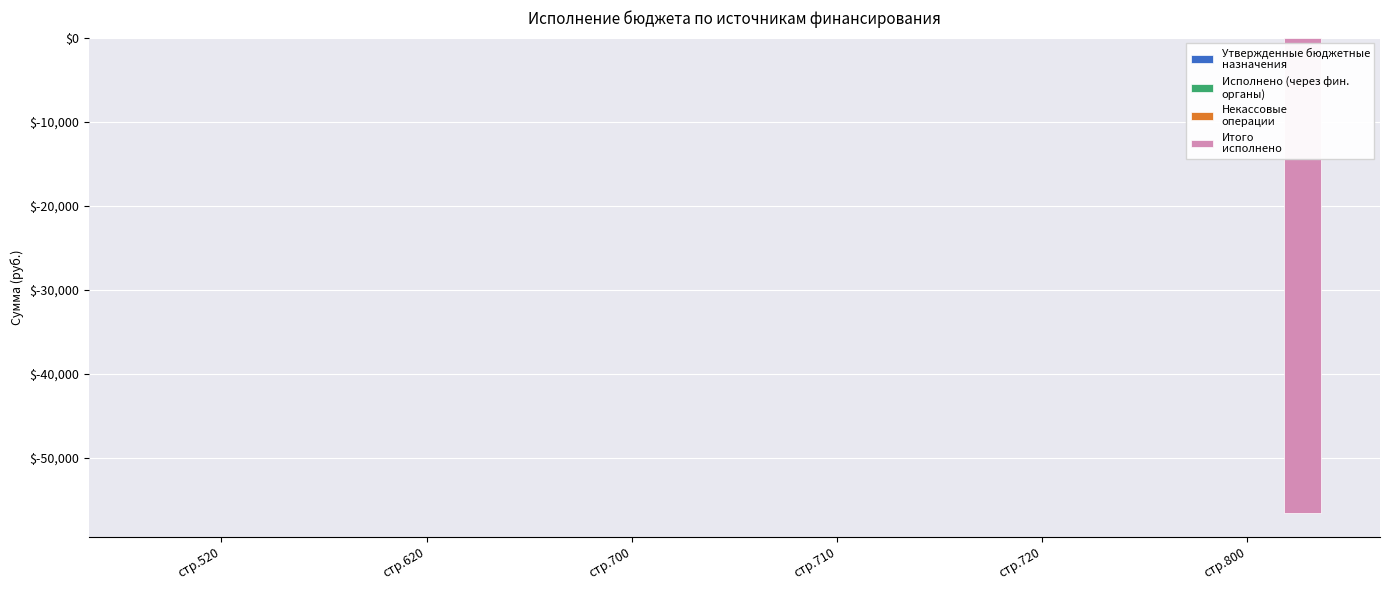

What is the sum of all values?

-56565.7